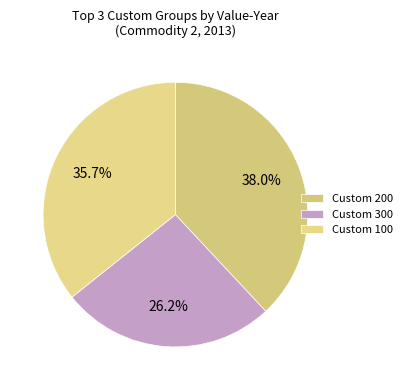

What percentage is the Custom 200 slice, to the nearest percent?

38%